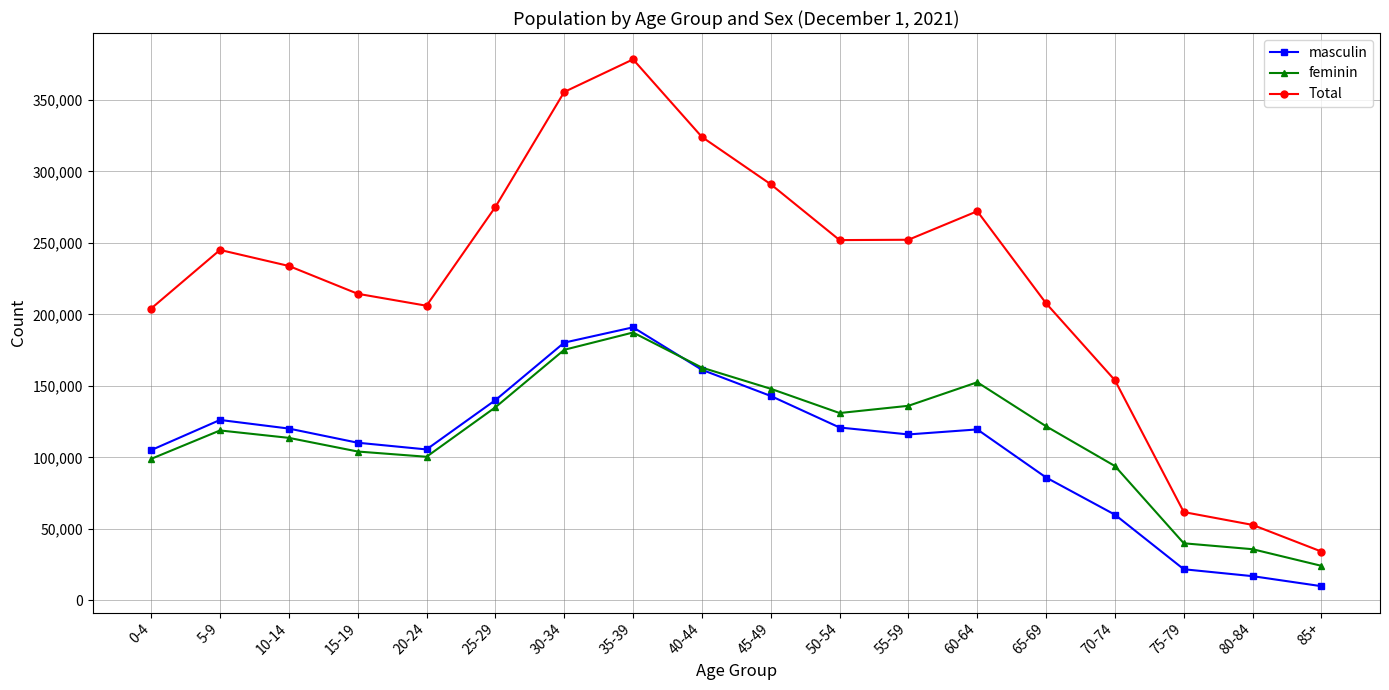

What is the spread (max minus min) of values at 5-9?

126216